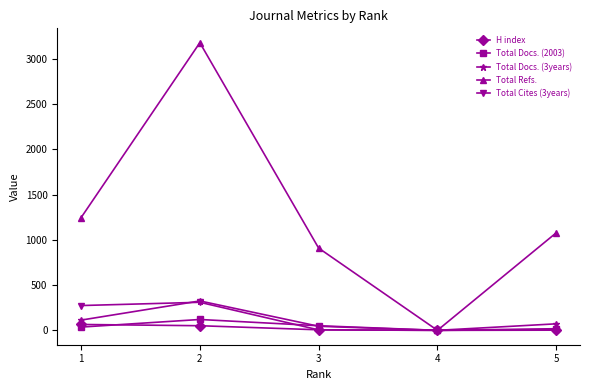

What is the difference between the maximum and minimum values in the Total Docs. (3years) series?

325